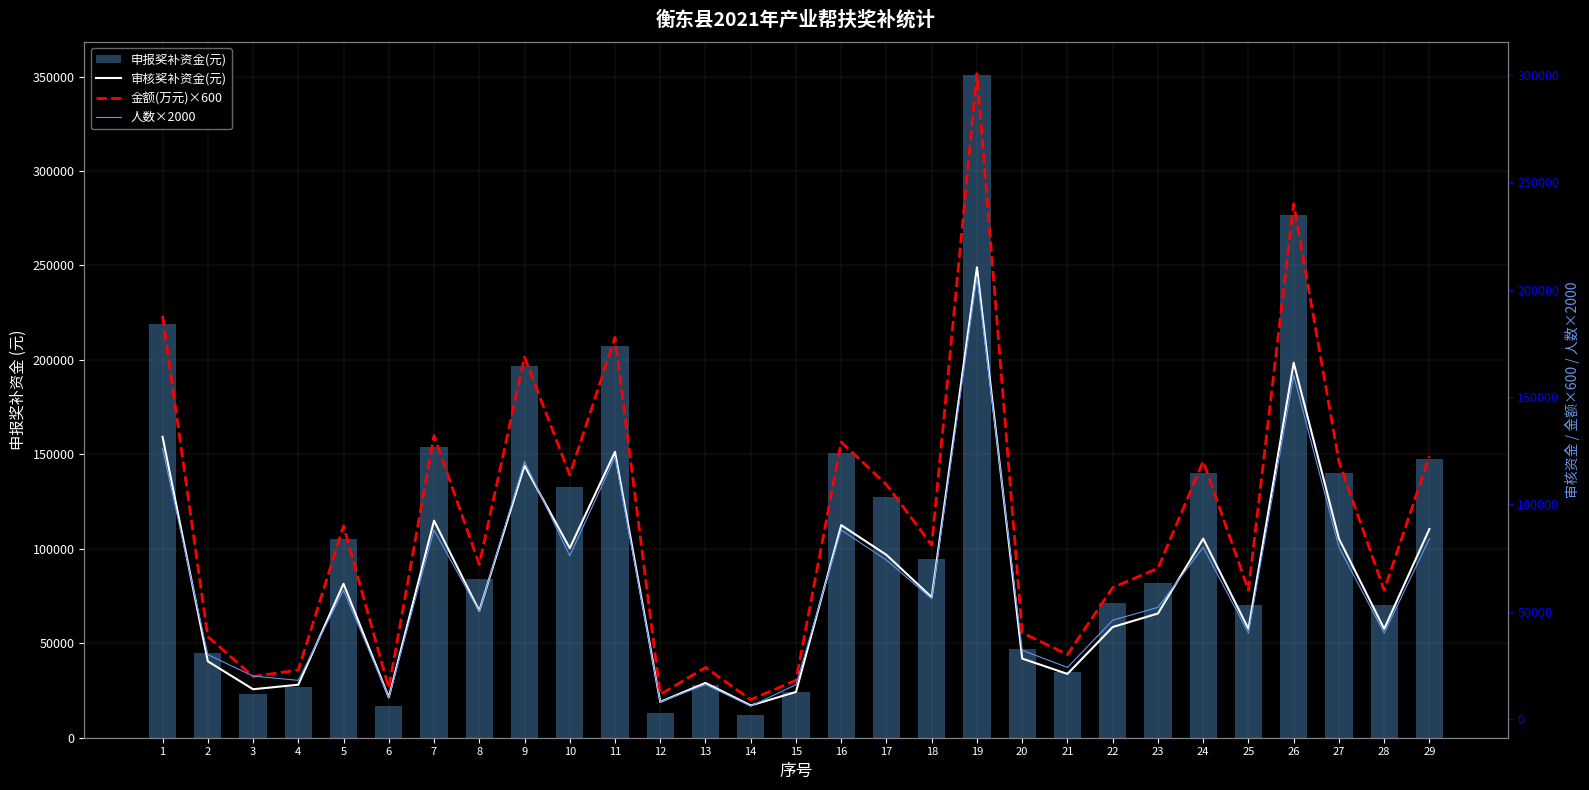

At 5, list the series in order from largest to smallest.

申报奖补资金(元), 金额(万元)×600, 审核奖补资金(元), 人数×2000